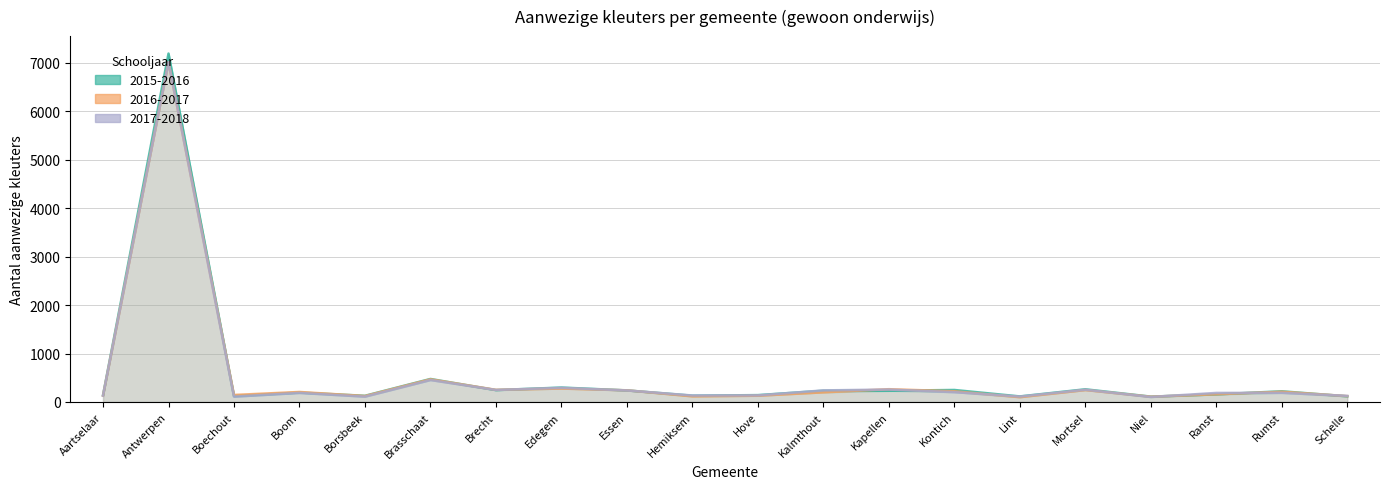

At which label is 2017-2018 closest to 3555?

Brasschaat